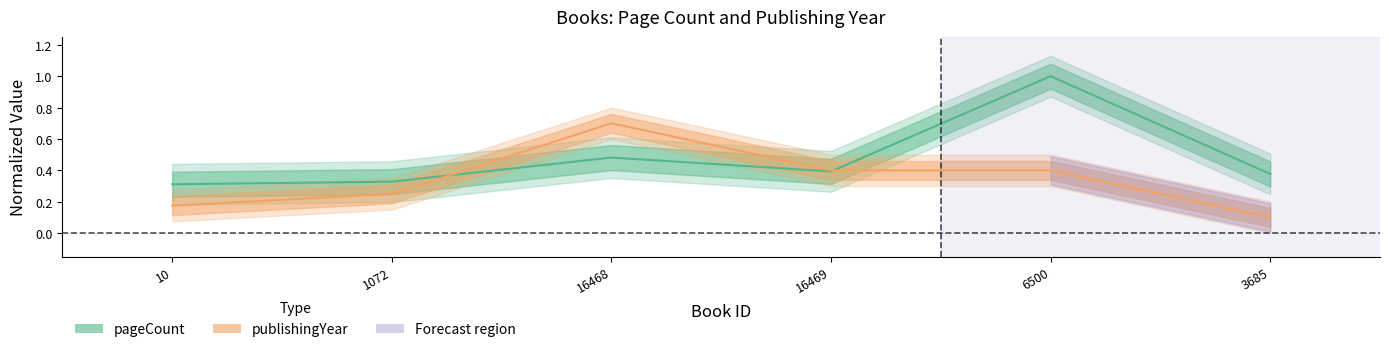

Where is the first local maximum for publishingYear (center)?

16468